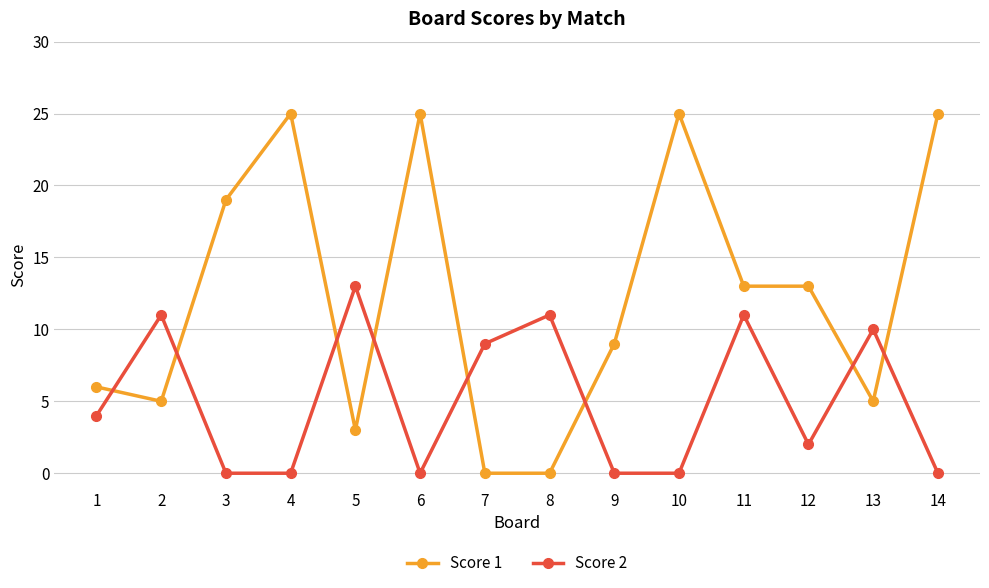

List the series in order of their overall mean, highest first.

Score 1, Score 2